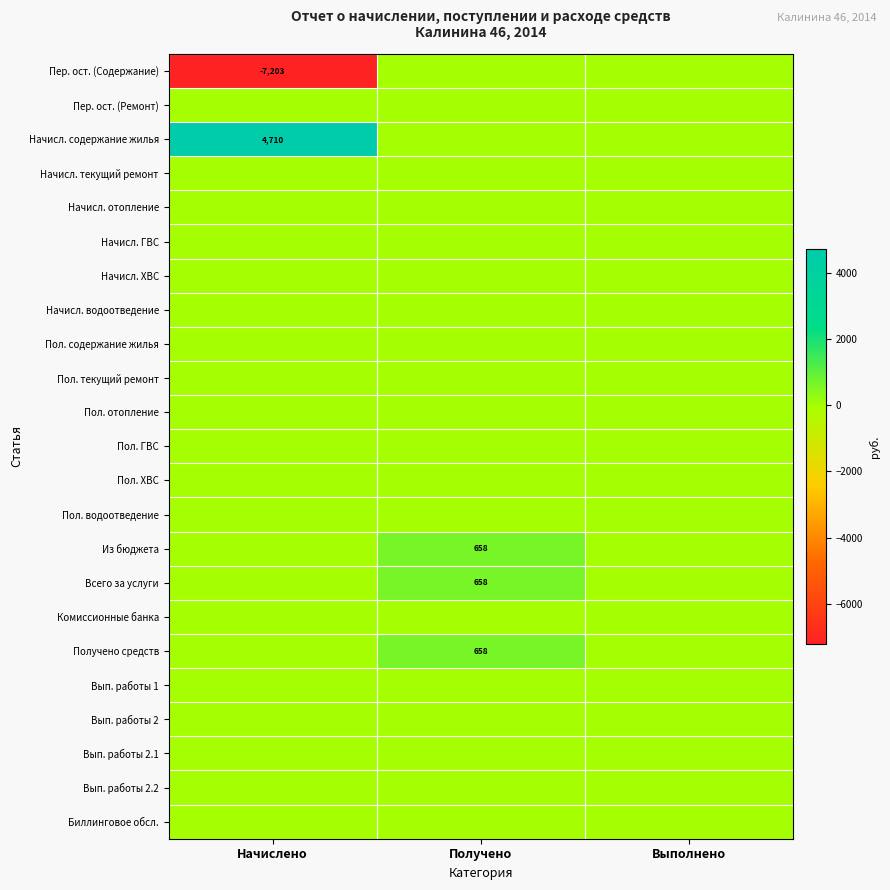

At which category is the sum across all series the highest?

Получено